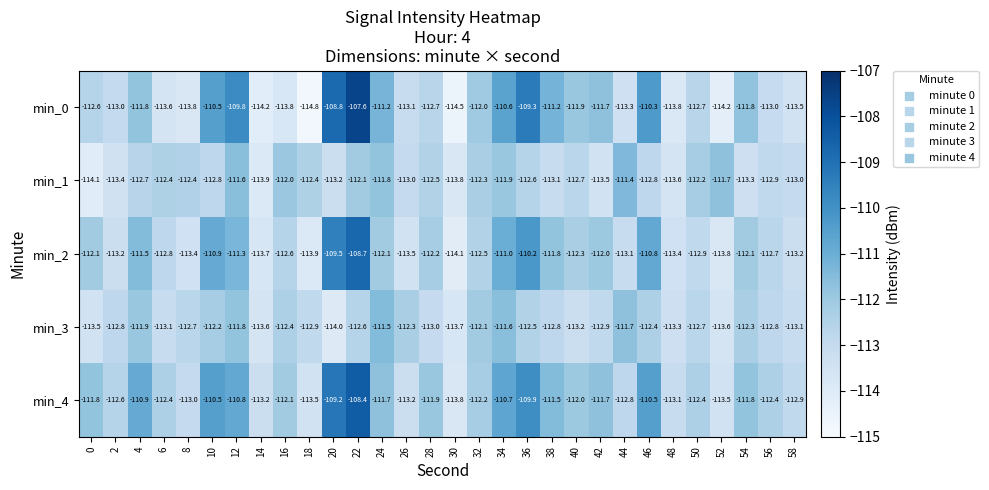

Count the number of categories in the chart.

30